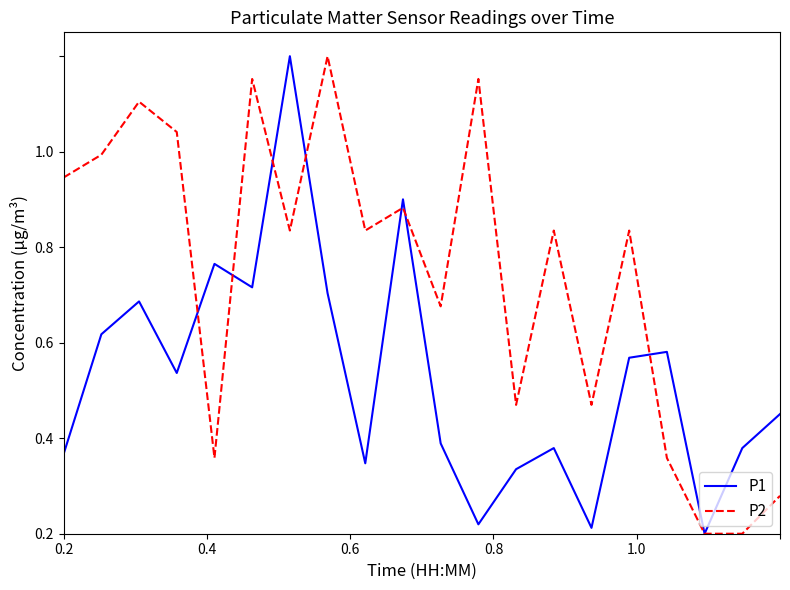

What are all the series names shown in the legend?

P1, P2